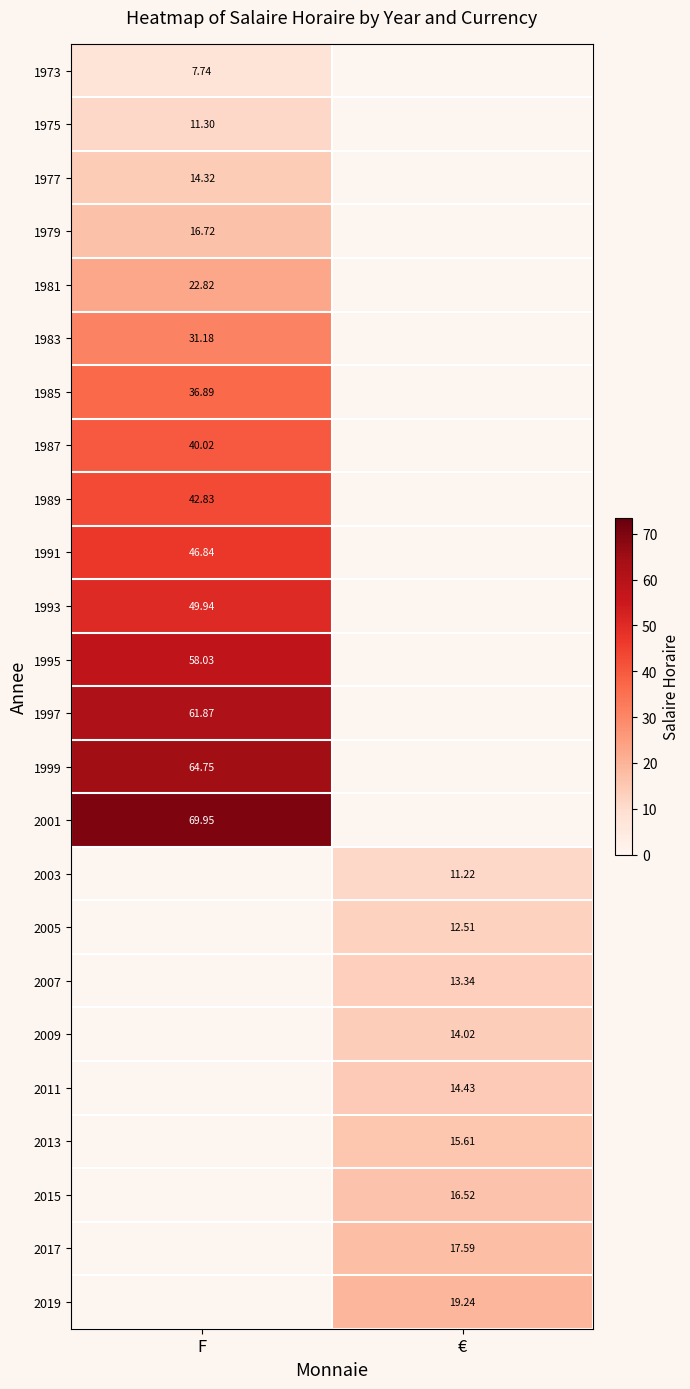

What is the greatest value displayed?

70.0